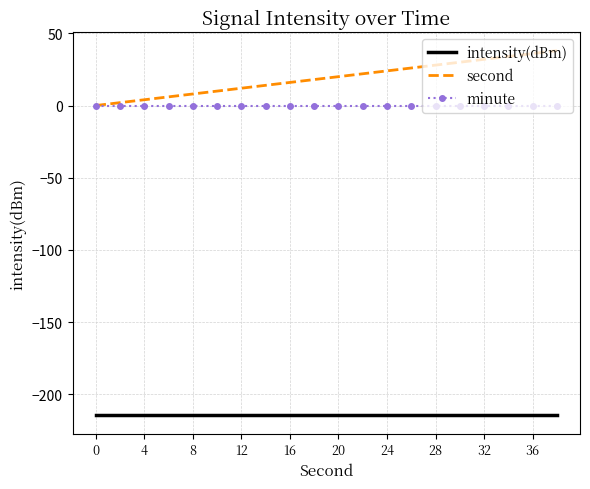

True or false: intensity(dBm) and minute intersect in this chart.

False